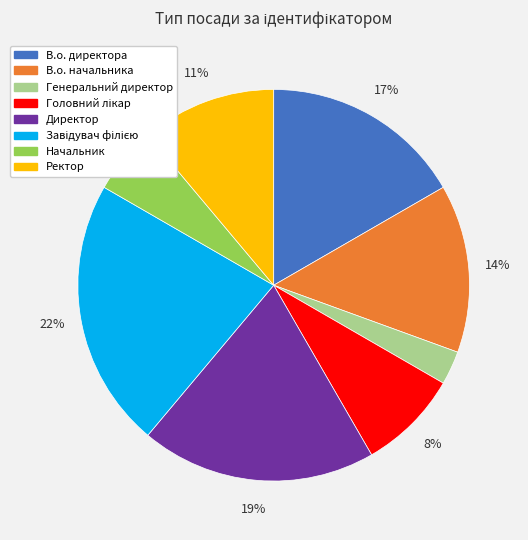

How many slices are in this pie chart?

8